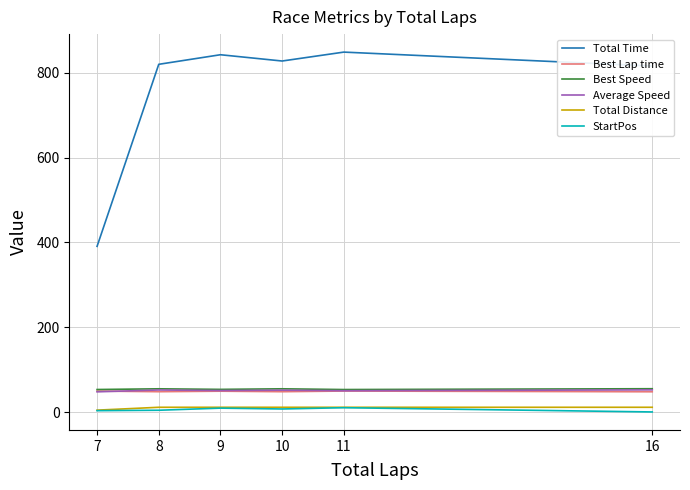

True or false: Total Time and Total Distance cross at least once.

False